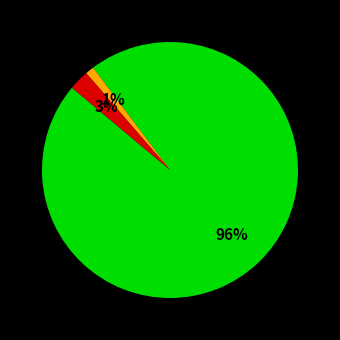

How many segments does this pie chart have?

3